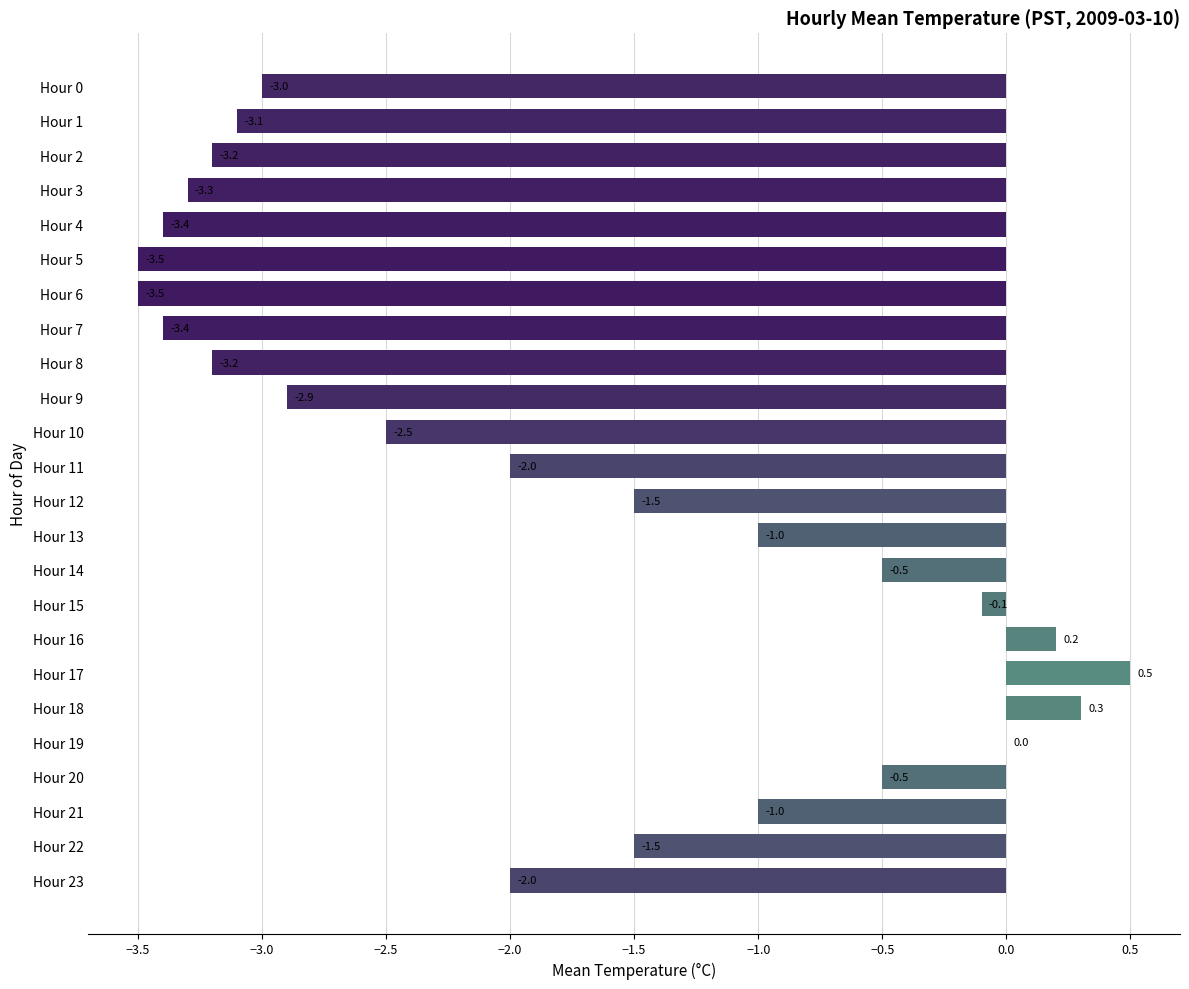

What is the sum of all values?

-44.1